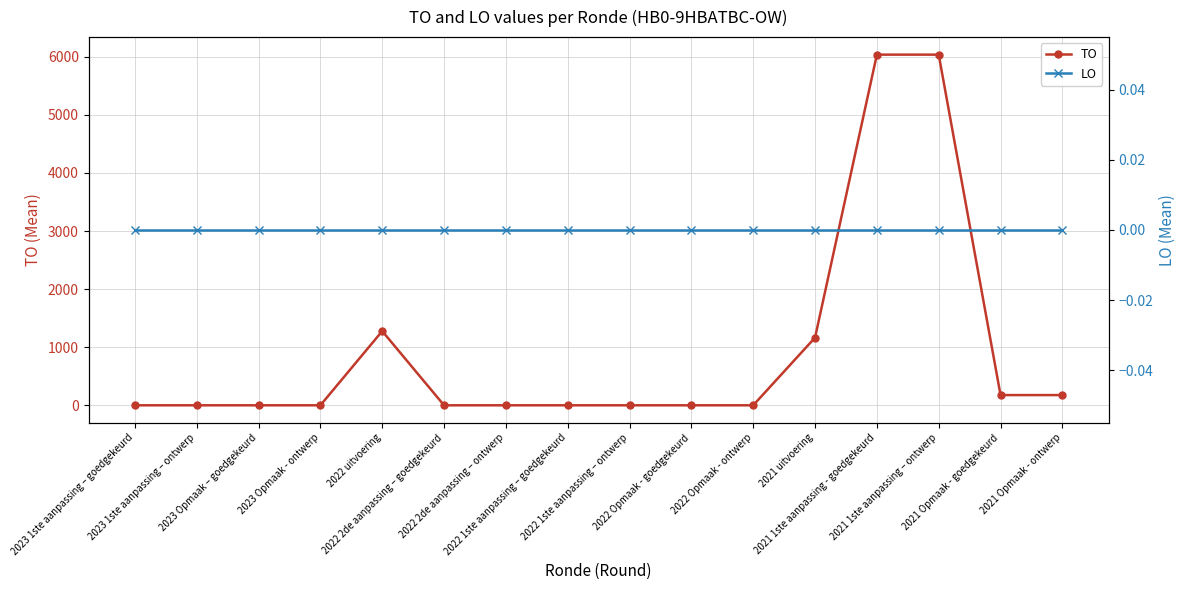

Which series has the largest total across all categories?

TO